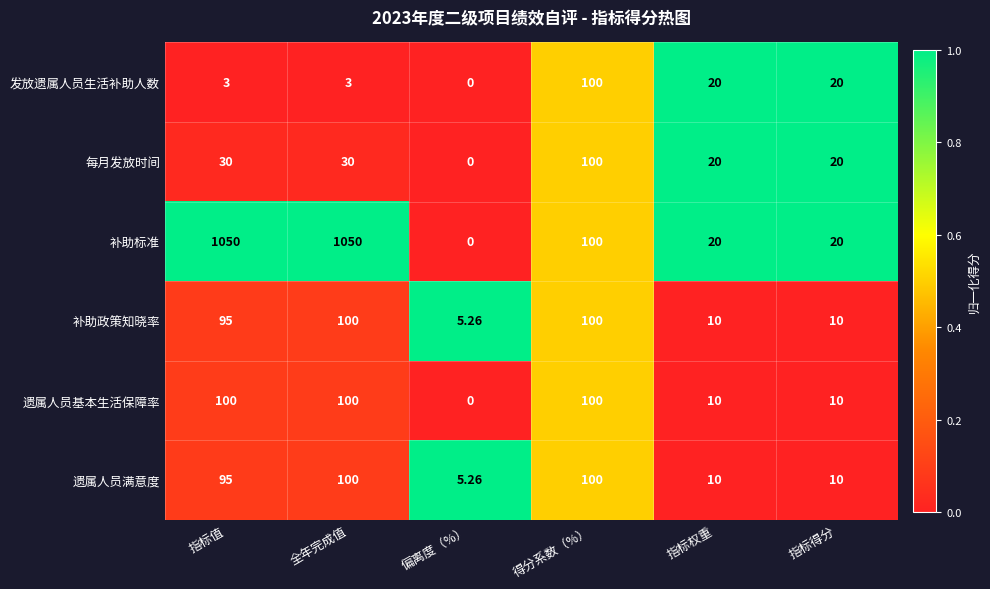

Which series has the largest total across all categories?

补助标准